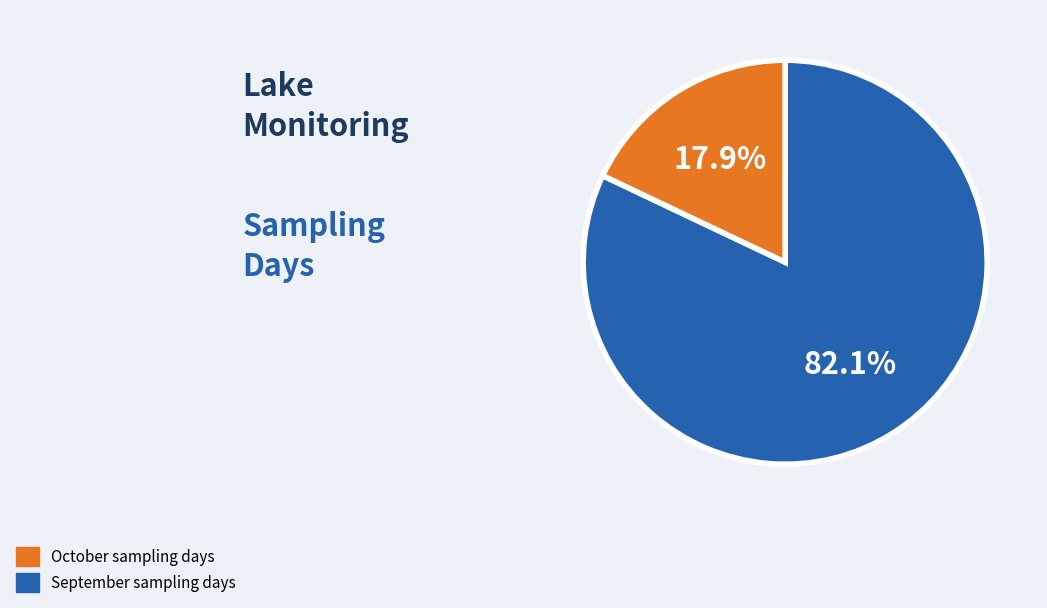

Is there a majority slice in this chart?

Yes